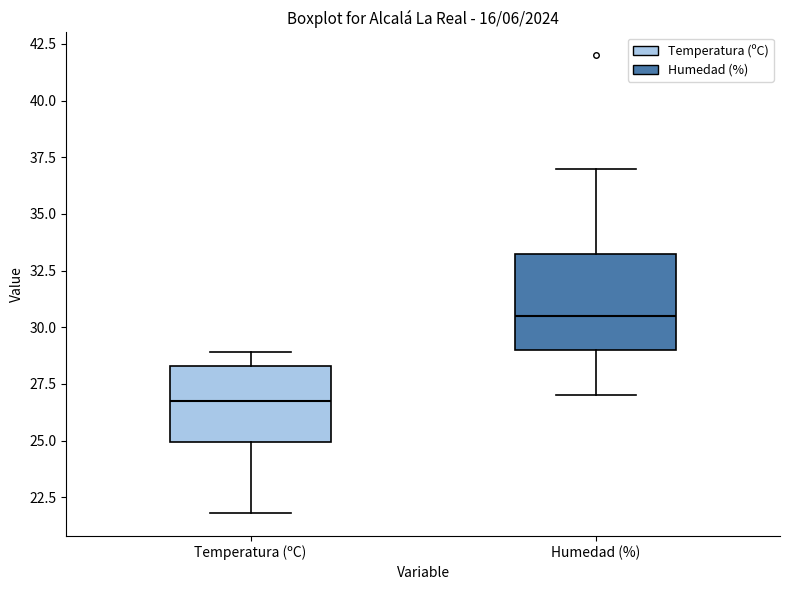

Which box has the lowest median line?

Temperatura (ºC)